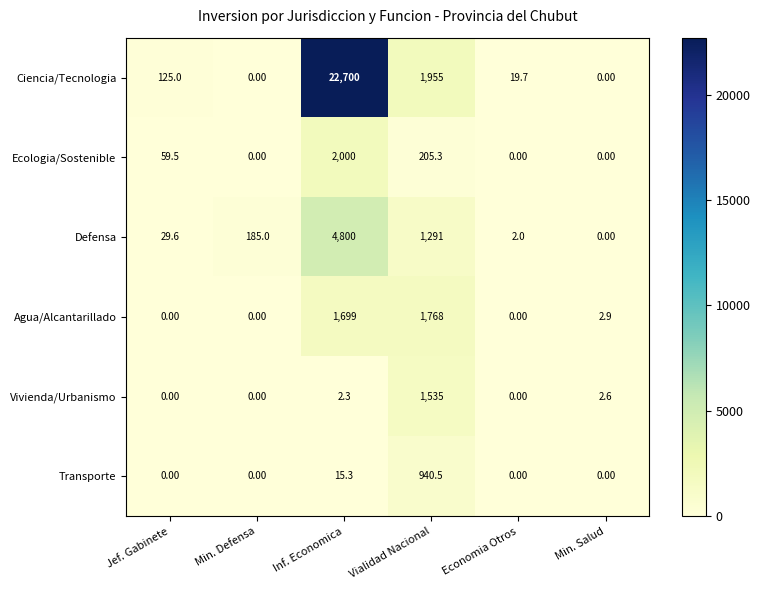

At how many categories does at least one series exceed 6865?

1